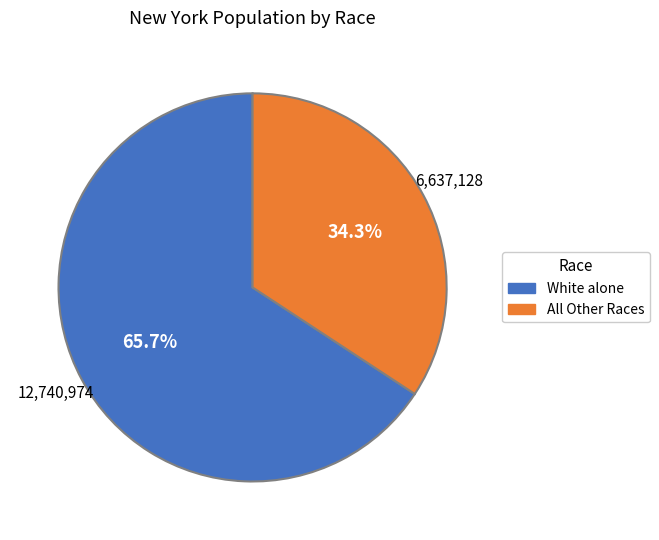

Is there any slice that represents more than half of the pie?

Yes